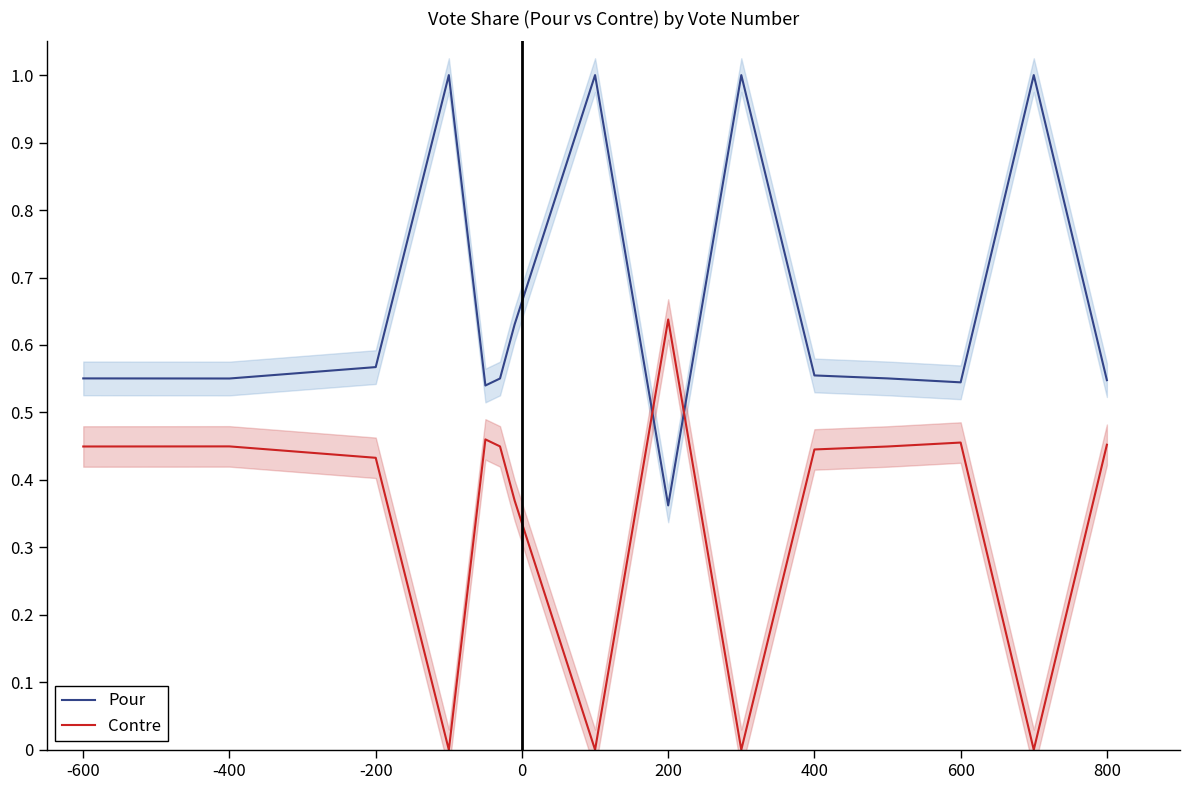

What is the sum of all Contre values?

5.1